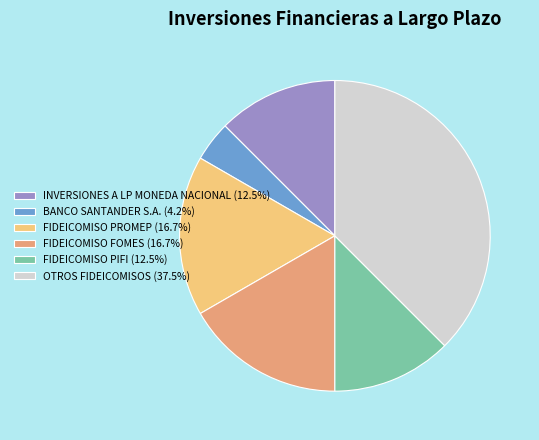

Do BANCO SANTANDER S.A. (4.2%) and FIDEICOMISO PIFI (12.5%) together represent more than half of the pie?

No